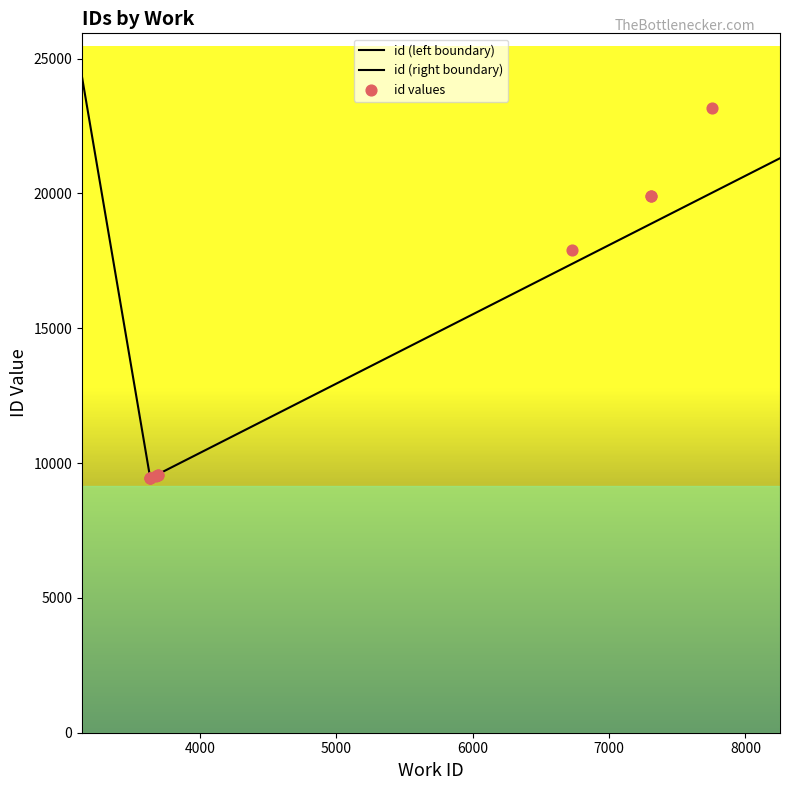

What is the ratio of the value at 3676 to the value at 7304?

0.5